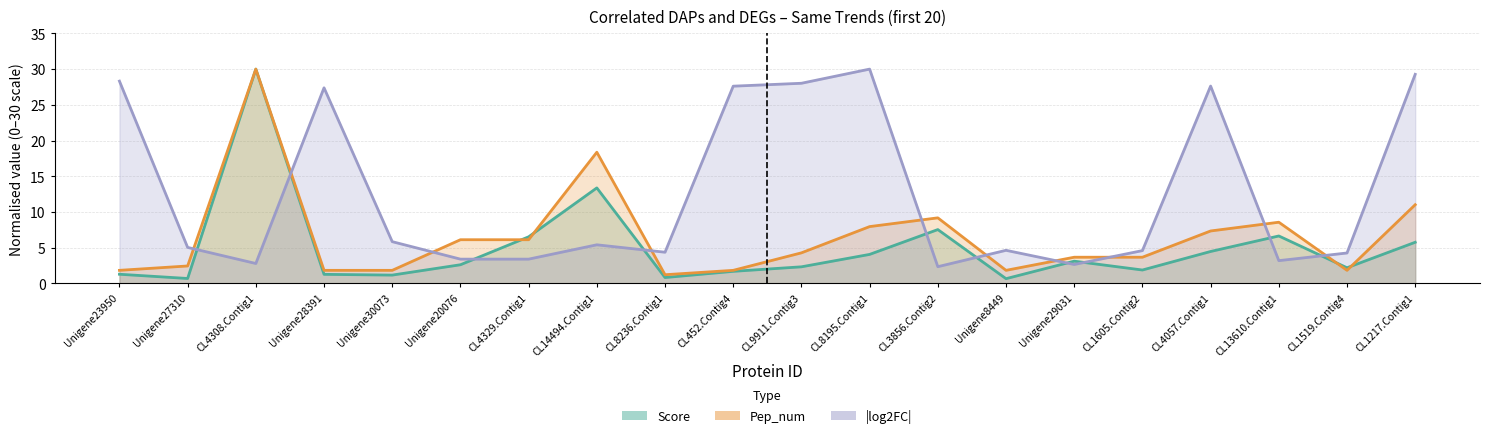

Which series ends up on top after the final intersection of Pep_num and Score?

Pep_num